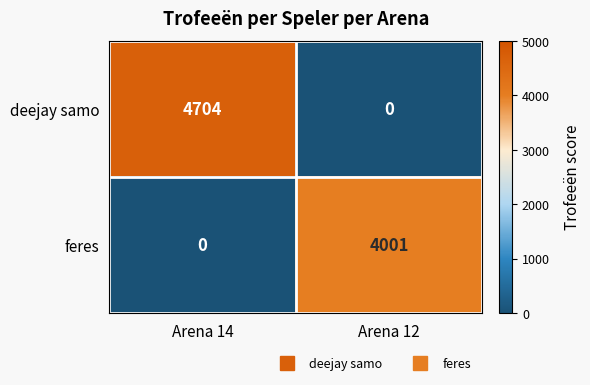

Count the number of data series in this chart.

2